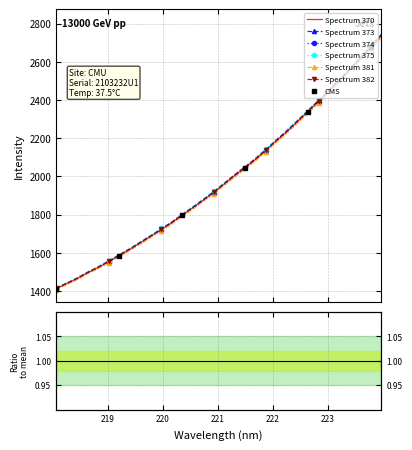

What is the ratio of the value at 221.1174 to the value at 223.5987?

0.7